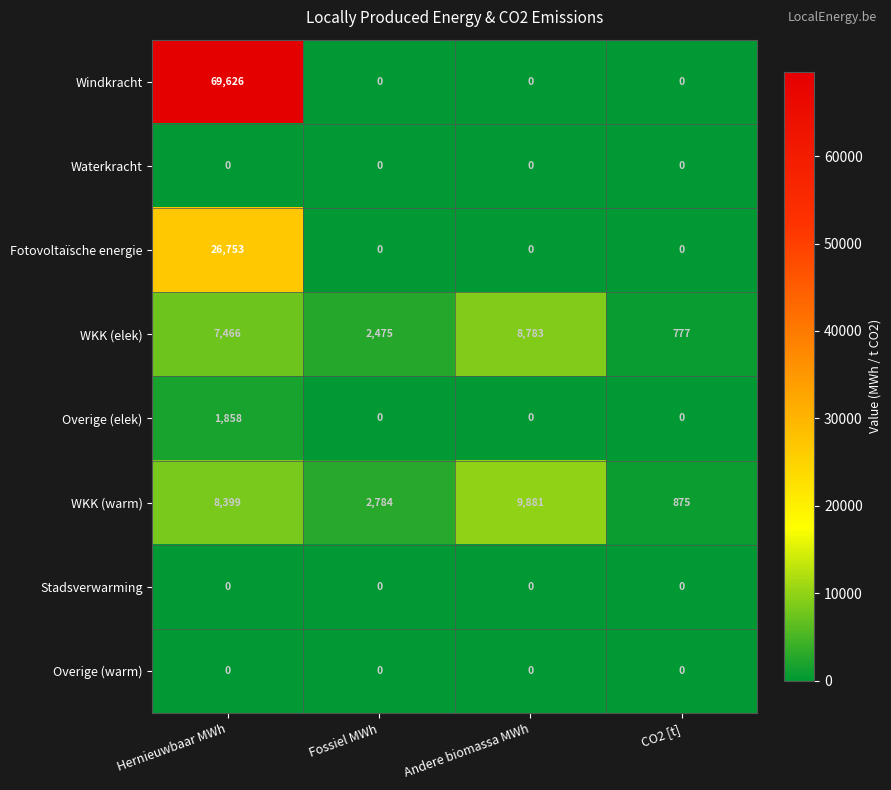

What is the highest value of the Windkracht series?

69626